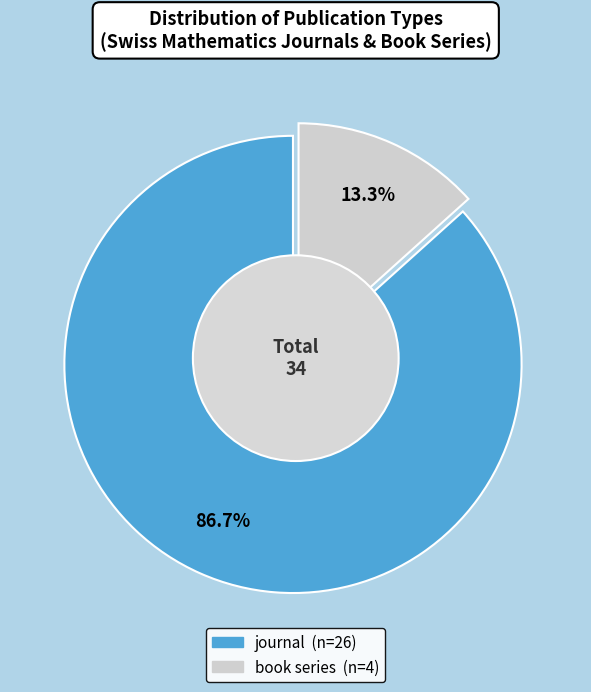

To the nearest percent, what portion does book series represent?

13%